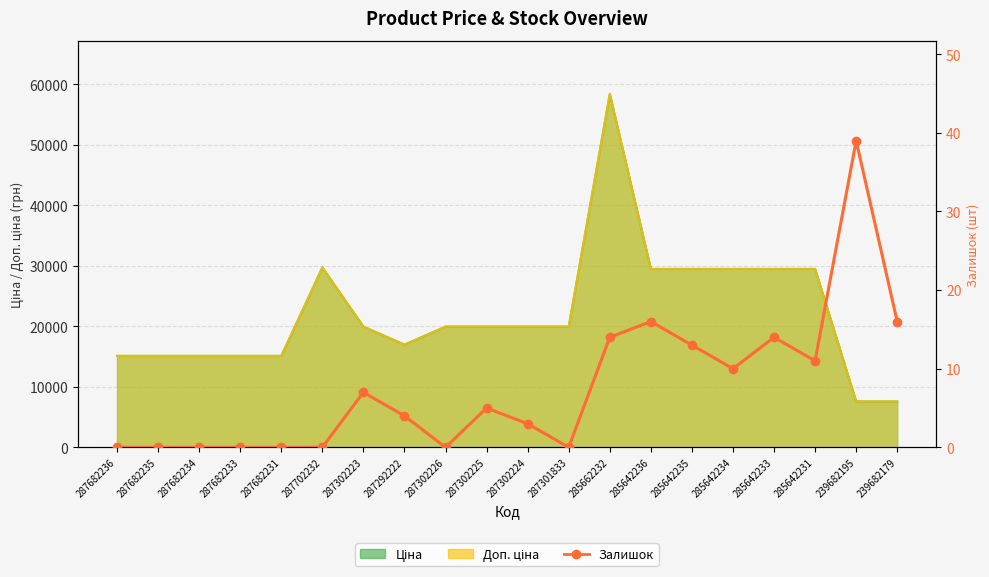

The chart shows a value of 0 at 287682233. True or false?

True